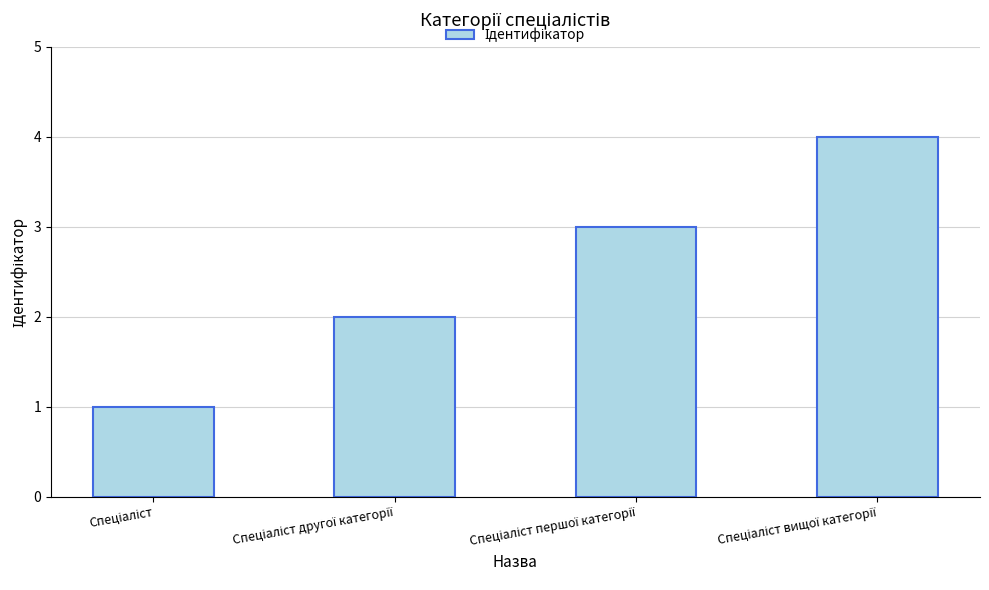

What is the greatest value displayed?

4